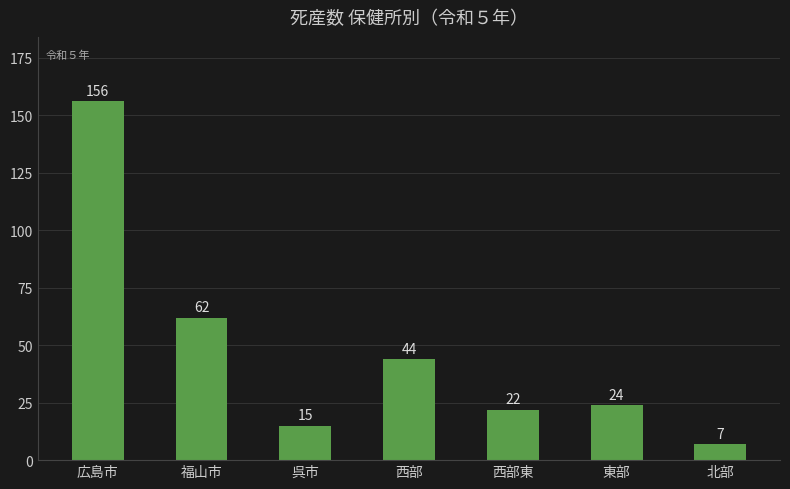

At which label does the data first exceed 24?

広島市